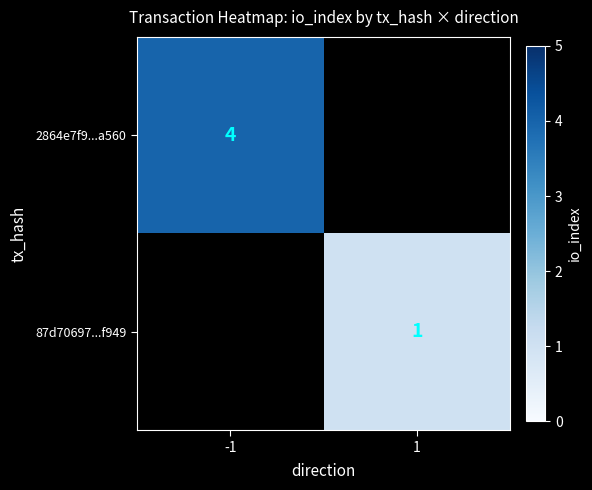

The value of 2864e7f9...a560 at -1 is 7. True or false?

False